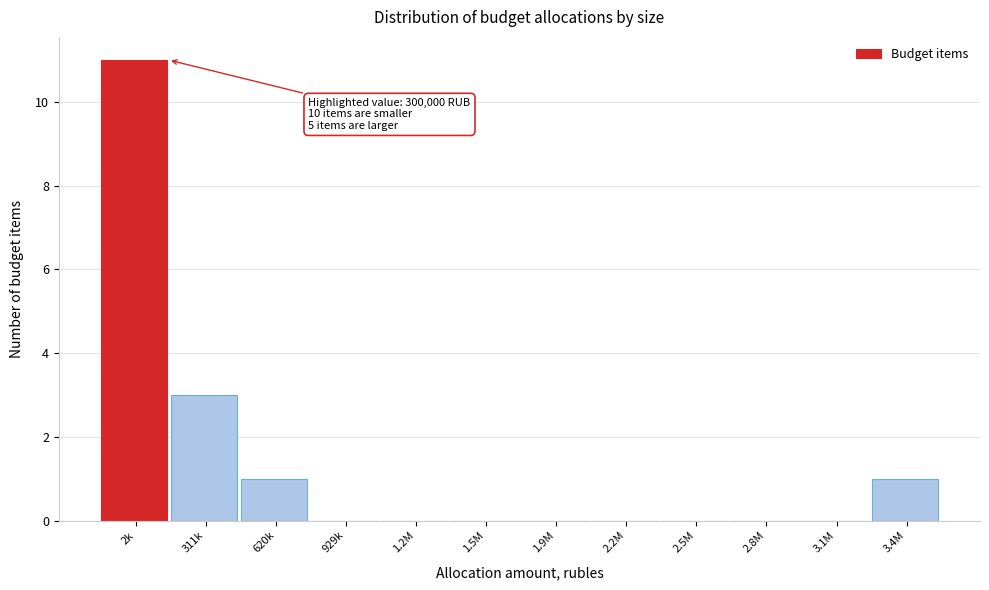

Reading left to right, extract all data points from this chart.

2k=11	311k=3	620k=1	929k=0	1.2M=0	1.5M=0	1.9M=0	2.2M=0	2.5M=0	2.8M=0	3.1M=0	3.4M=1